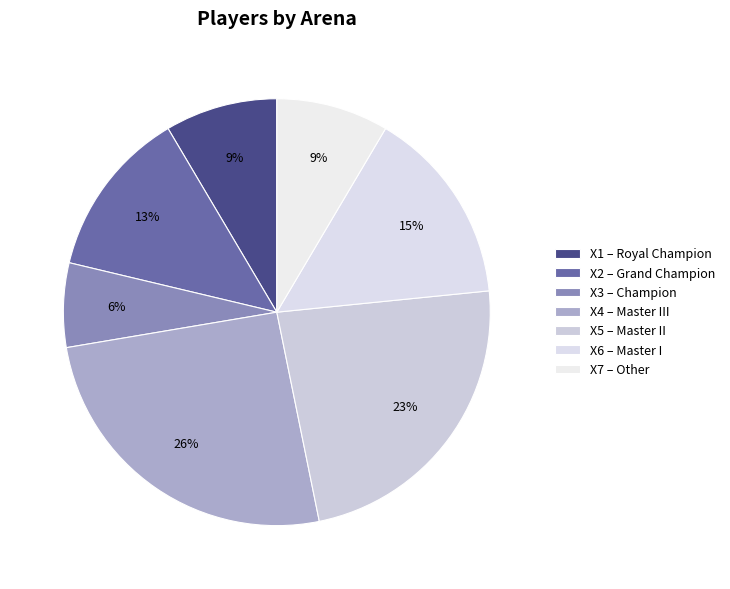

Count the number of slices in the pie.

7